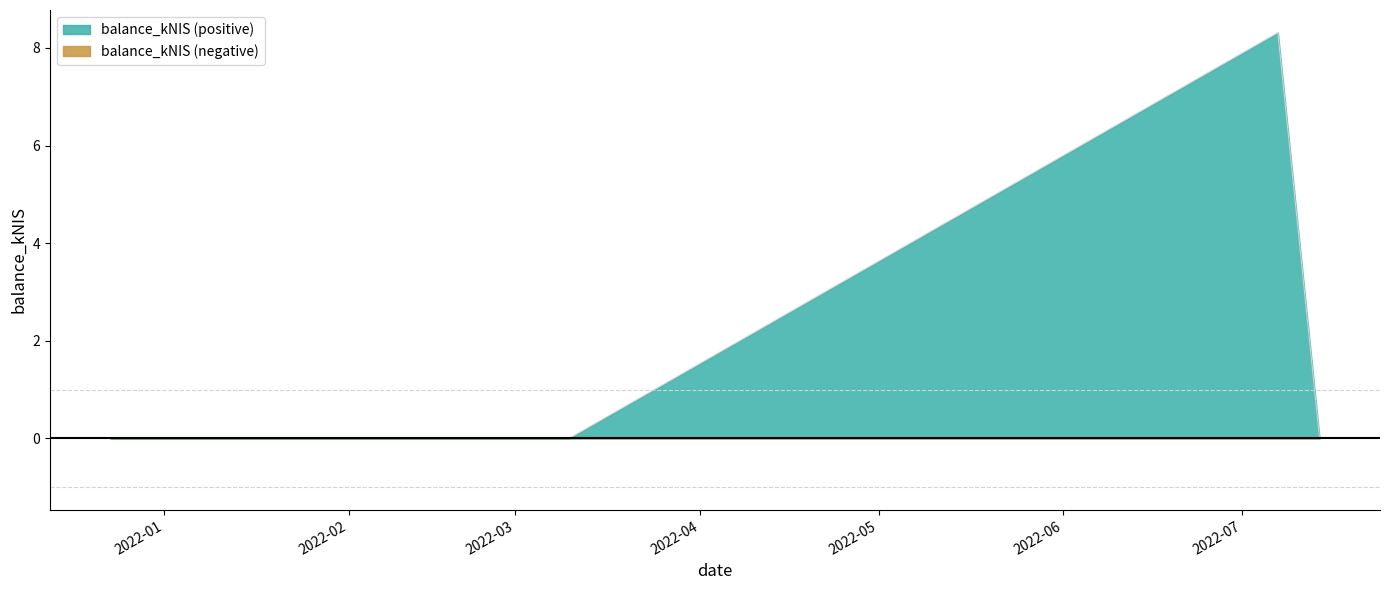

What is the value of the 3rd point from the left?

8.3